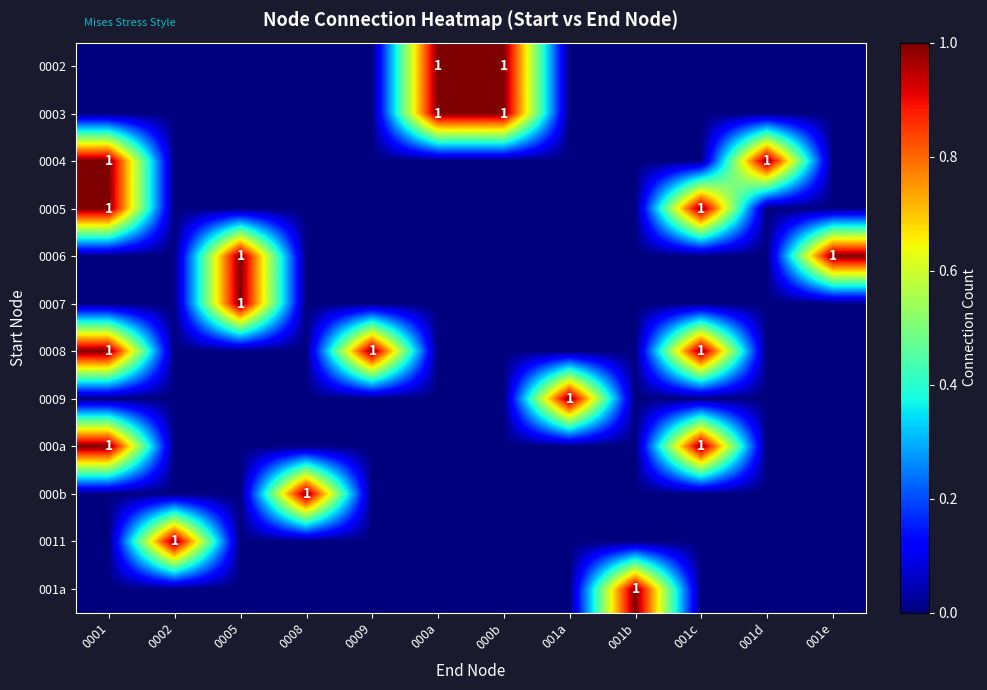

True or false: 0008 has a value of 1 at 001c.

True